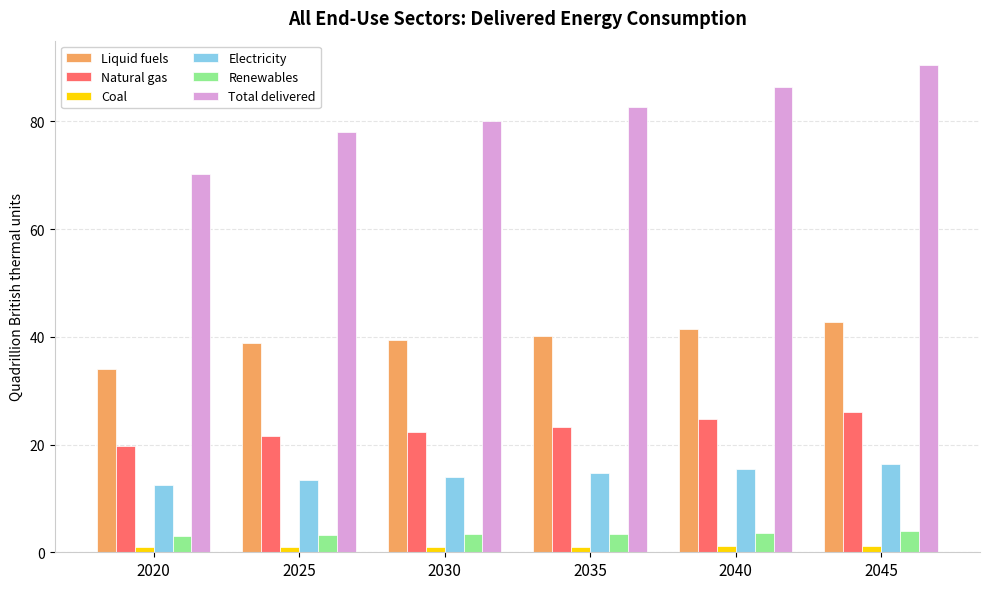

Which category has the highest value across all series?

2045